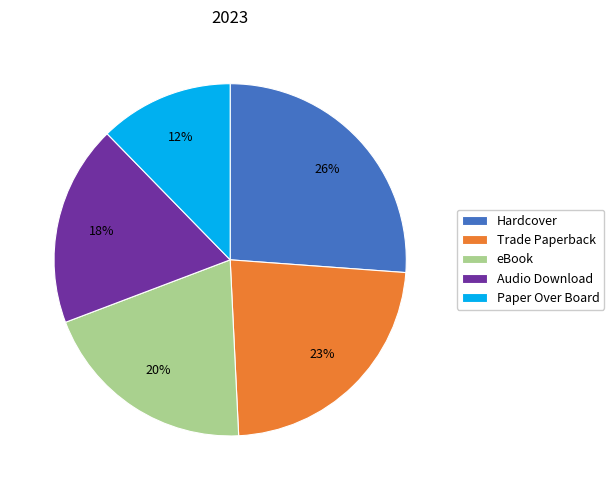

To the nearest percent, what is the combined percentage of Paper Over Board and Trade Paperback?

35%